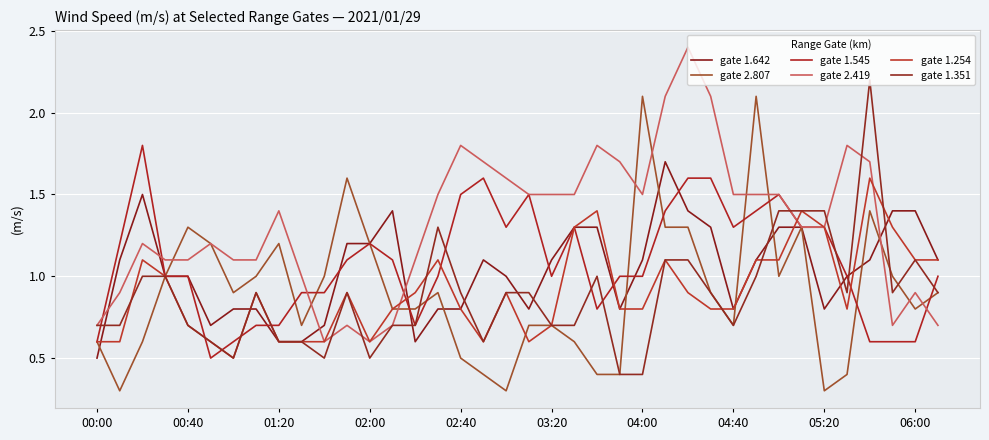

Reading left to right, transcribe all the data shown in this chart.

gate 1.642: 0.5	1.1	1.5	1.0	1.0	0.7	0.8	0.8	0.6	0.6	0.7	1.2	1.2	1.4	0.6	0.8	0.8	1.1	1.0	0.8	1.1	1.3	1.3	0.8	1.1	1.7	1.4	1.3	0.8	1.1	1.3	1.3	0.8	1.0	1.1	1.4	1.4	1.1
gate 2.807: 0.6	0.3	0.6	1.0	1.3	1.2	0.9	1.0	1.2	0.7	1.0	1.6	1.2	0.8	0.8	0.9	0.5	0.4	0.3	0.7	0.7	0.6	0.4	0.4	2.1	1.3	1.3	0.9	0.7	2.1	1.0	1.3	0.3	0.4	1.4	1.0	0.8	0.9
gate 1.545: 0.6	1.2	1.8	1.0	1.0	0.5	0.6	0.7	0.7	0.9	0.9	1.1	1.2	1.1	0.7	1.0	1.5	1.6	1.3	1.5	1.0	1.3	0.8	1.0	1.0	1.4	1.6	1.6	1.3	1.4	1.5	1.3	1.3	1.0	0.6	0.6	0.6	1.0
gate 2.419: 0.7	0.9	1.2	1.1	1.1	1.2	1.1	1.1	1.4	1.0	0.6	0.7	0.6	0.7	1.1	1.5	1.8	1.7	1.6	1.5	1.5	1.5	1.8	1.7	1.5	2.1	2.4	2.1	1.5	1.5	1.5	1.3	1.3	1.8	1.7	0.7	0.9	0.7
gate 1.254: 0.6	0.6	1.1	1.0	0.7	0.6	0.5	0.9	0.6	0.6	0.6	0.9	0.6	0.8	0.9	1.1	0.8	0.6	0.9	0.6	0.7	1.3	1.4	0.8	0.8	1.1	0.9	0.8	0.8	1.1	1.1	1.4	1.3	0.8	1.6	1.3	1.1	1.1
gate 1.351: 0.7	0.7	1.0	1.0	0.7	0.6	0.5	0.9	0.6	0.6	0.5	0.9	0.5	0.7	0.7	1.3	0.9	0.6	0.9	0.9	0.7	0.7	1.0	0.4	0.4	1.1	1.1	0.9	0.7	1.0	1.4	1.4	1.4	0.9	2.2	0.9	1.1	0.9